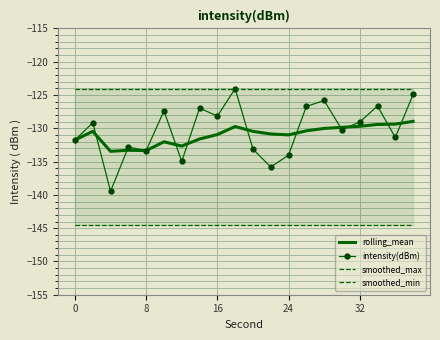

Is this an area chart (filled region under the line)?

No